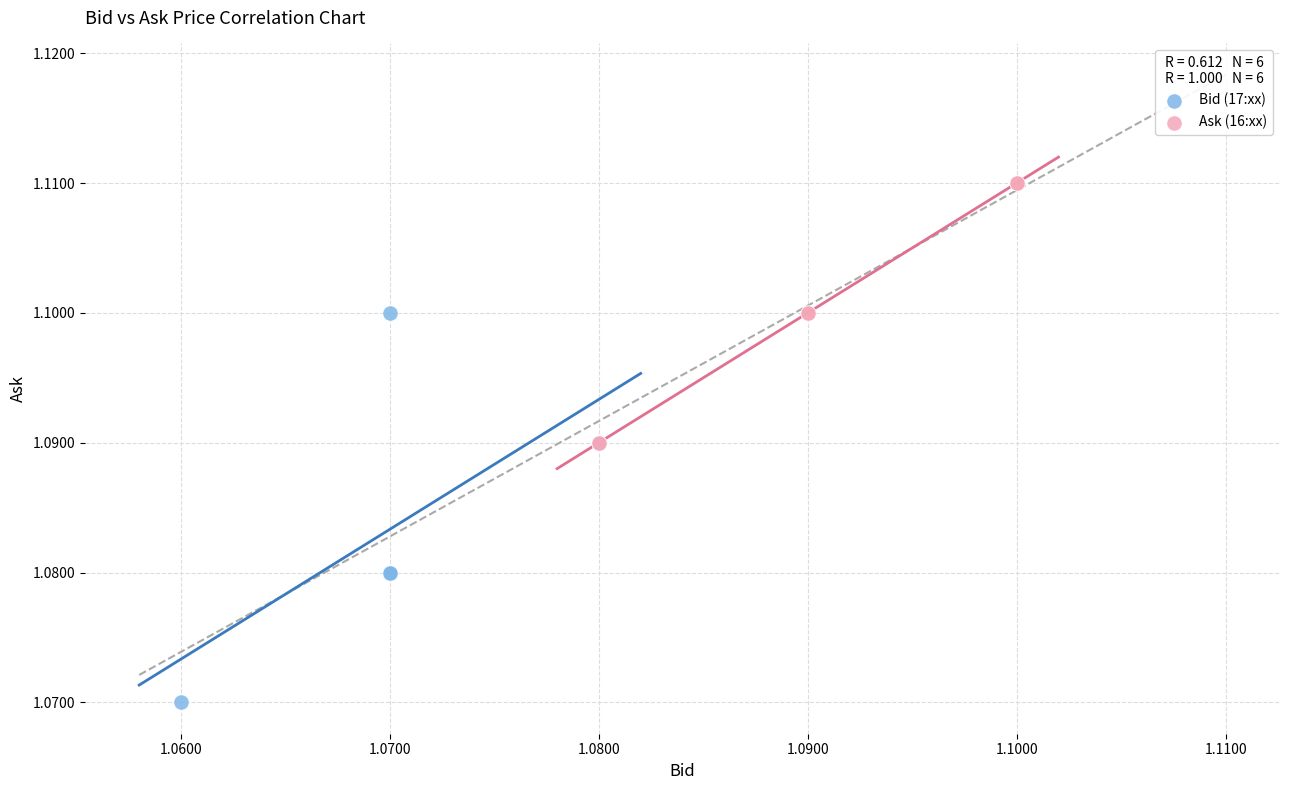

Which series contains the highest Y value?

Ask (16:xx)